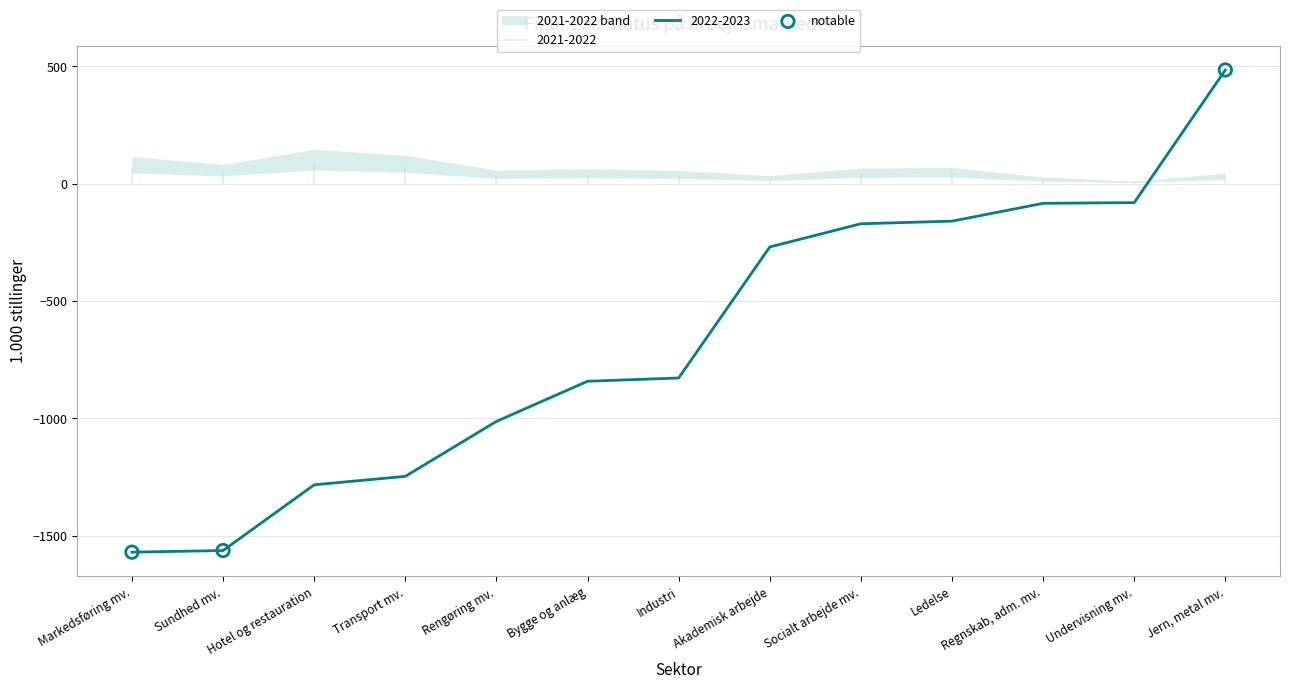

What is the change in value from Rengøring mv. to Undervisning mv.?

+932